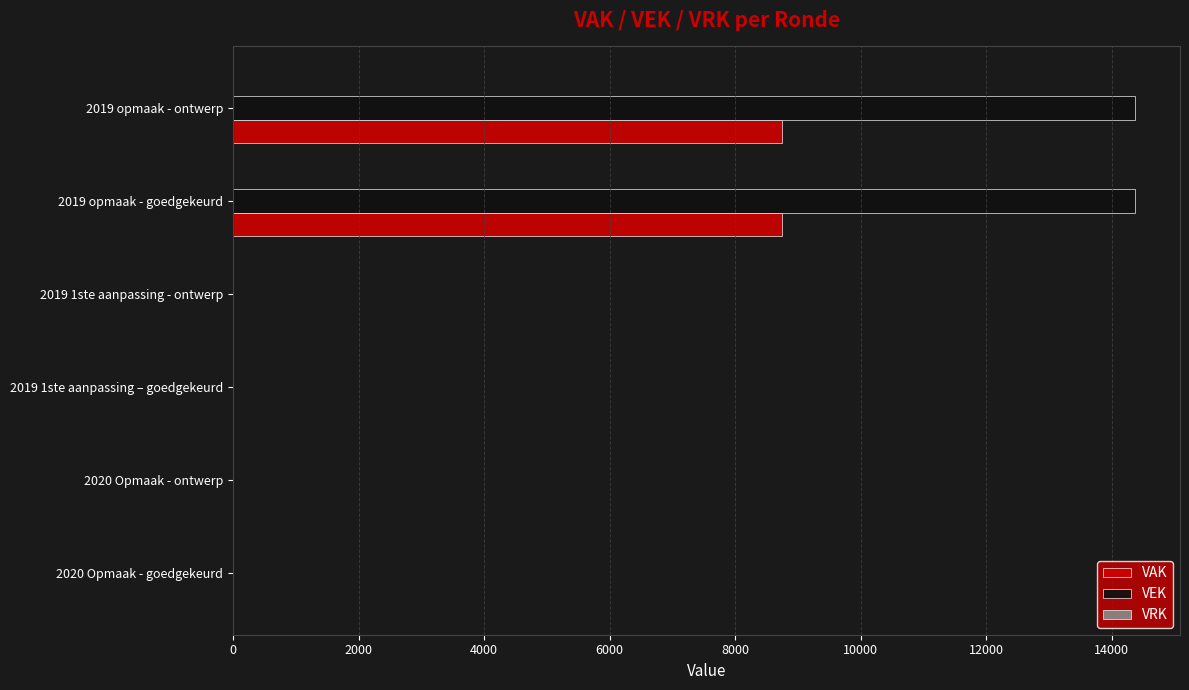

Between 2020 Opmaak - ontwerp and 2019 opmaak - goedgekeurd, which series saw the biggest shift?

VEK